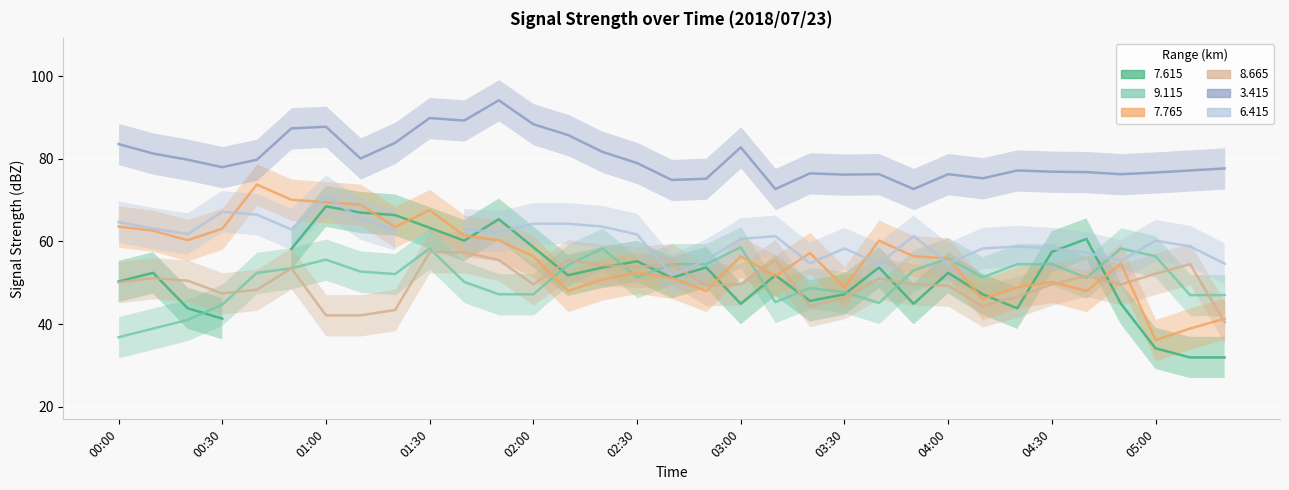

True or false:   3.415_line and   6.415_line cross at least once.

False